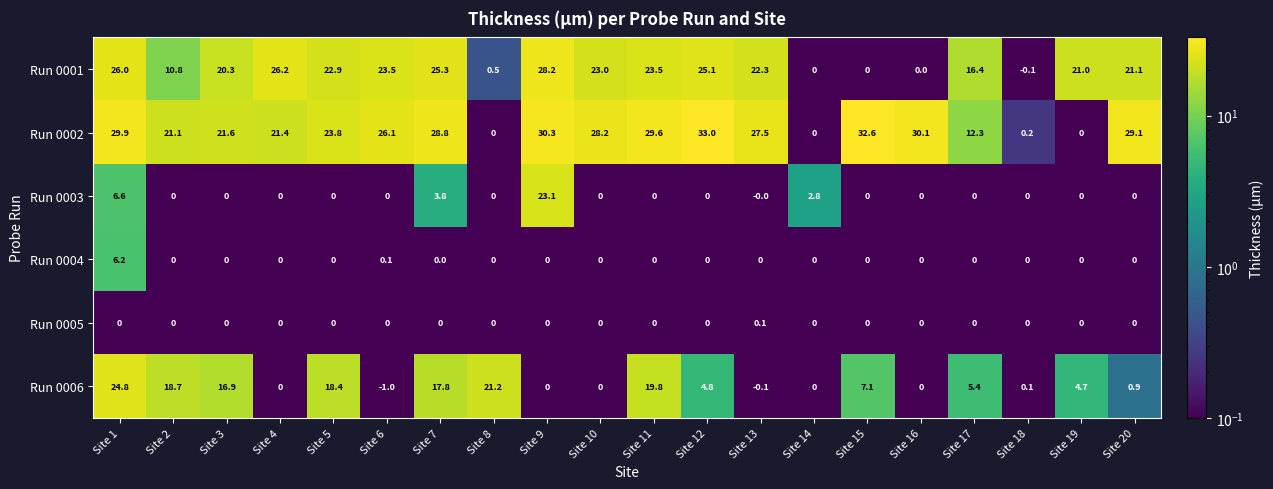

Which series has the largest total across all categories?

Run 0002